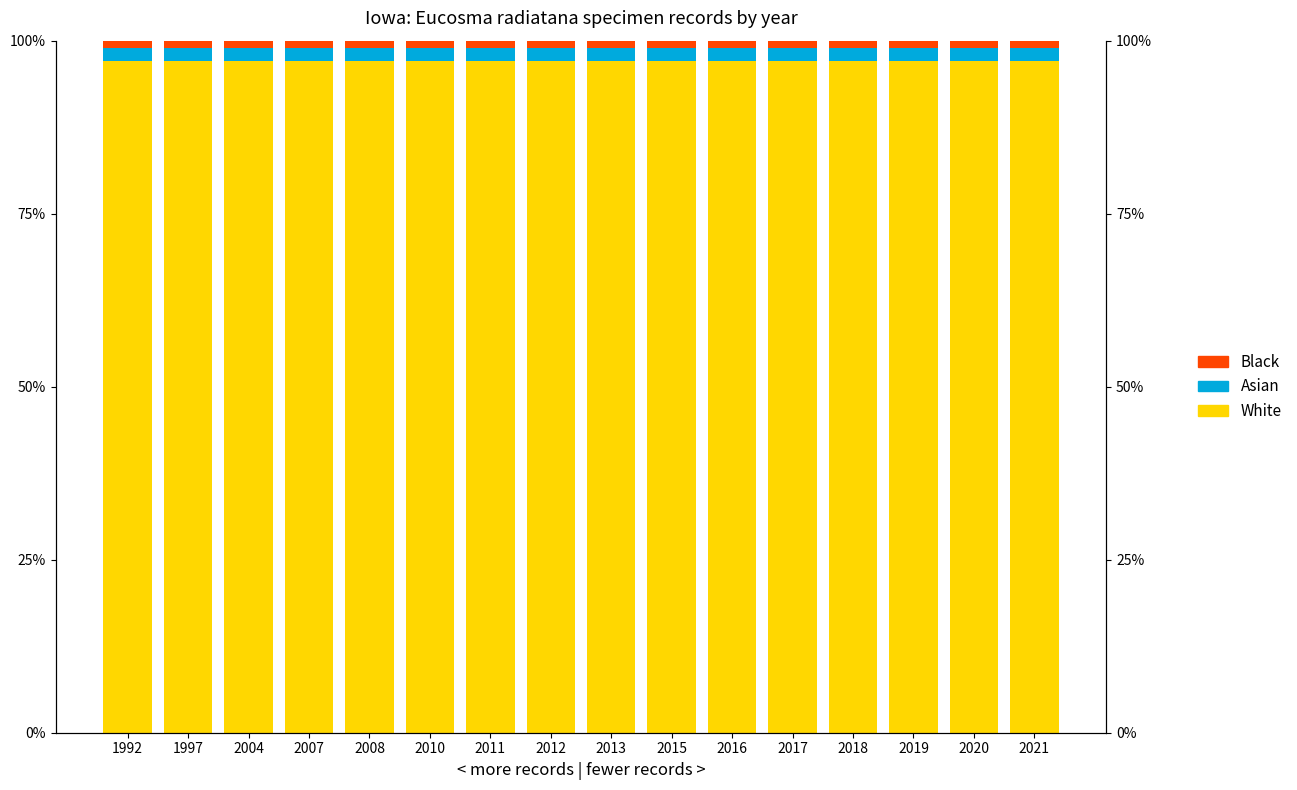

Which series changed the most between 1997 and 2007?

White